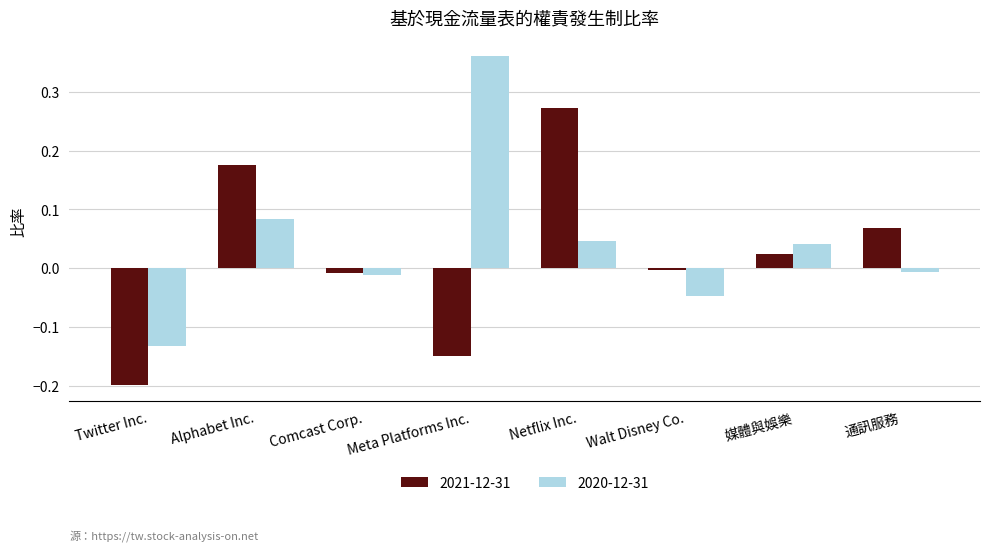

Between Alphabet Inc. and Meta Platforms Inc., which series saw the biggest shift?

2021-12-31